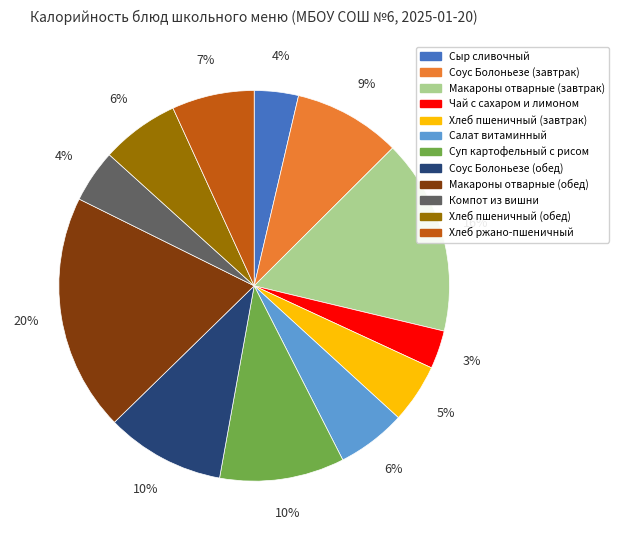

Is the sum of Салат витаминный and Суп картофельный с рисом greater than half?

No